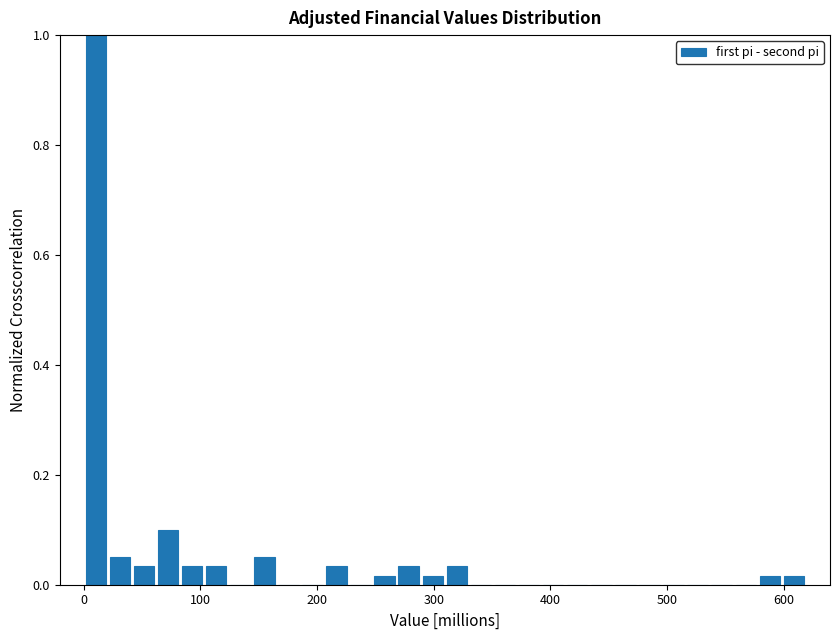

Read against the x-axis, roughly where is the centre of the tallest bar?

10